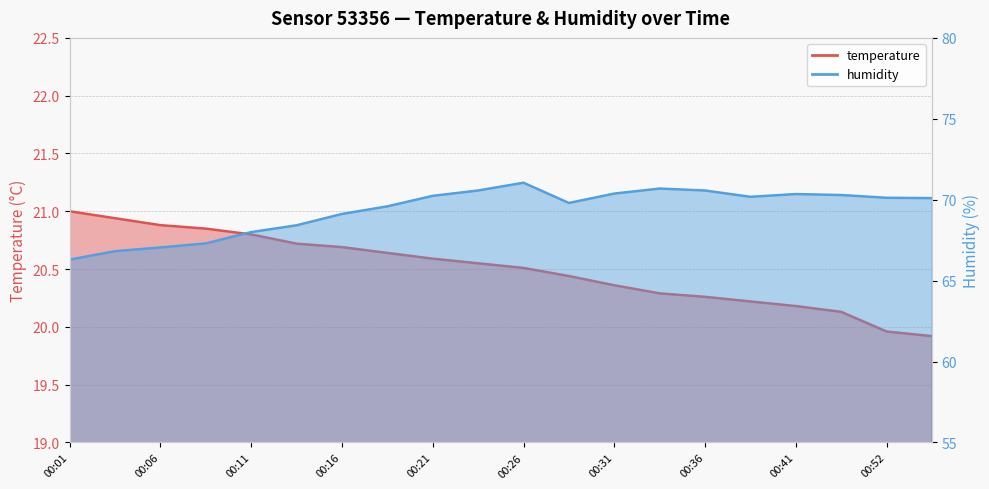

At how many categories does at least one series exceed 49?

20